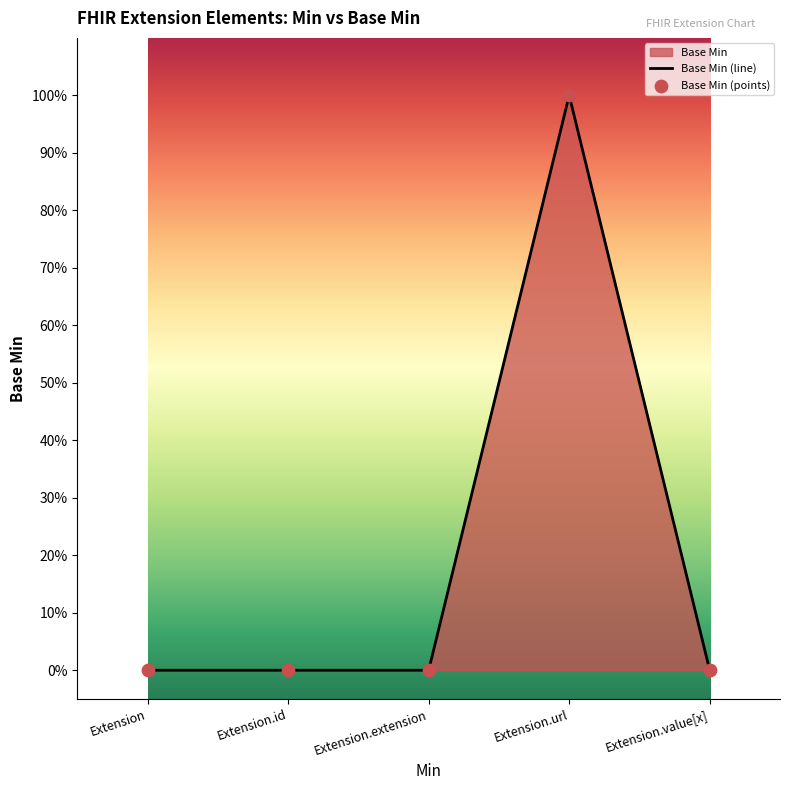

Which series has the largest total across all categories?

Base Min (line)